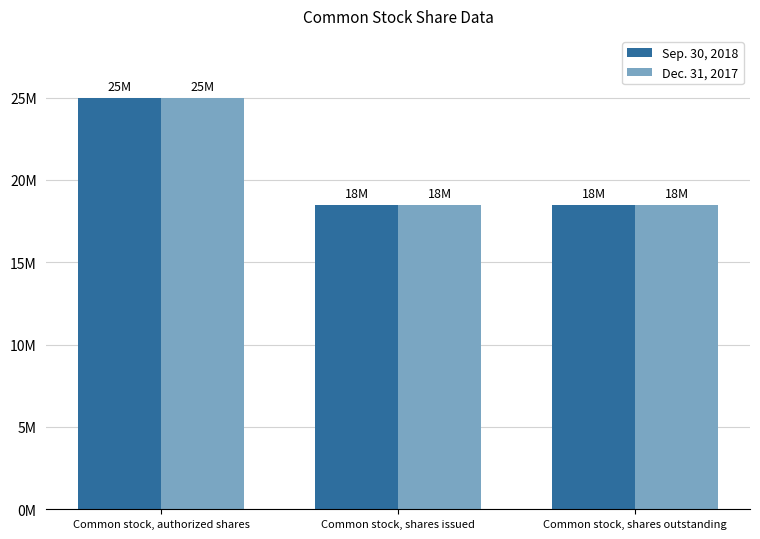

Are the bars horizontal?

No